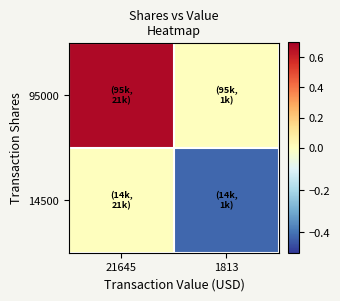

What is the total value across all series at 21645?

0.7